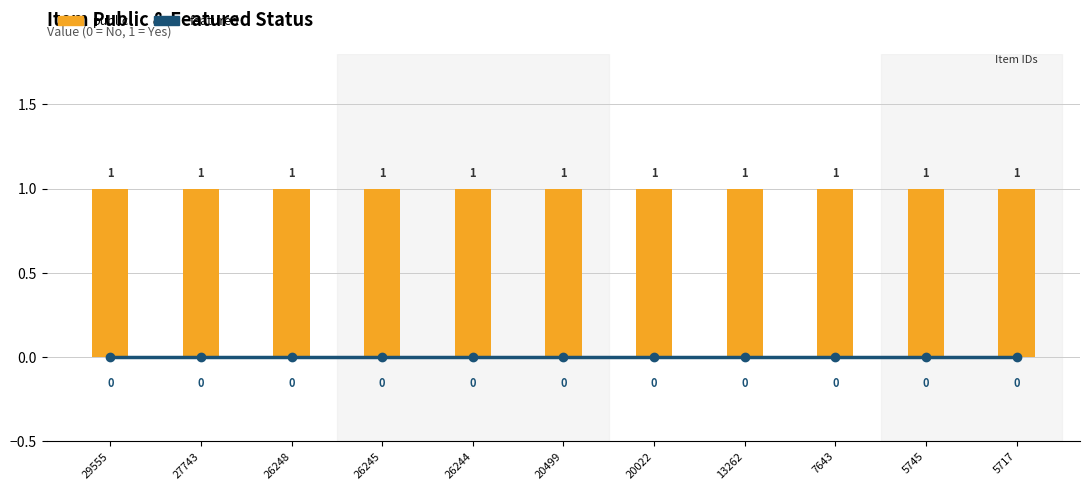

Which category has the lowest value in the public series?

29555